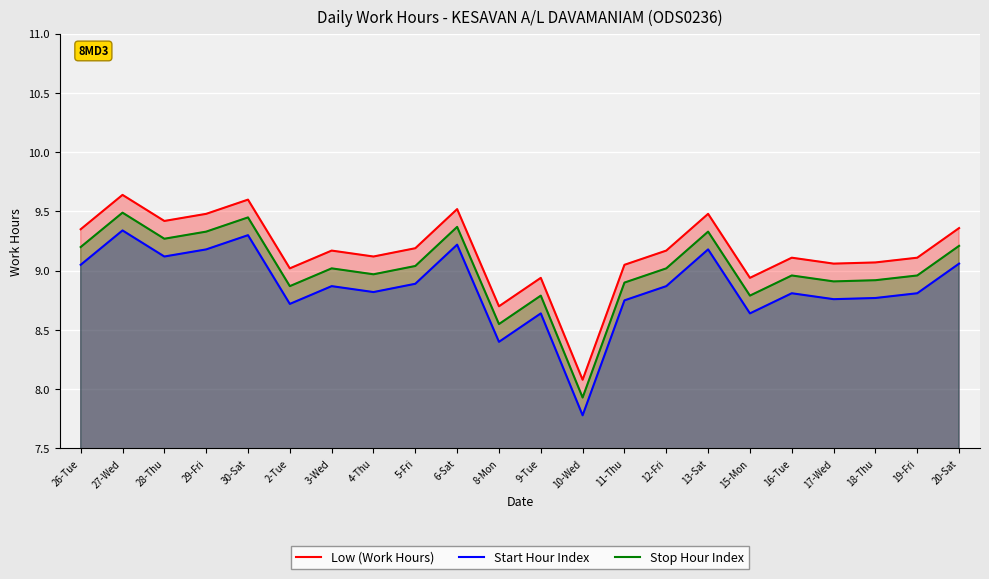

Rank the series by their maximum value, from lowest to highest.

Start Hour Index, Stop Hour Index, Low (Work Hours)